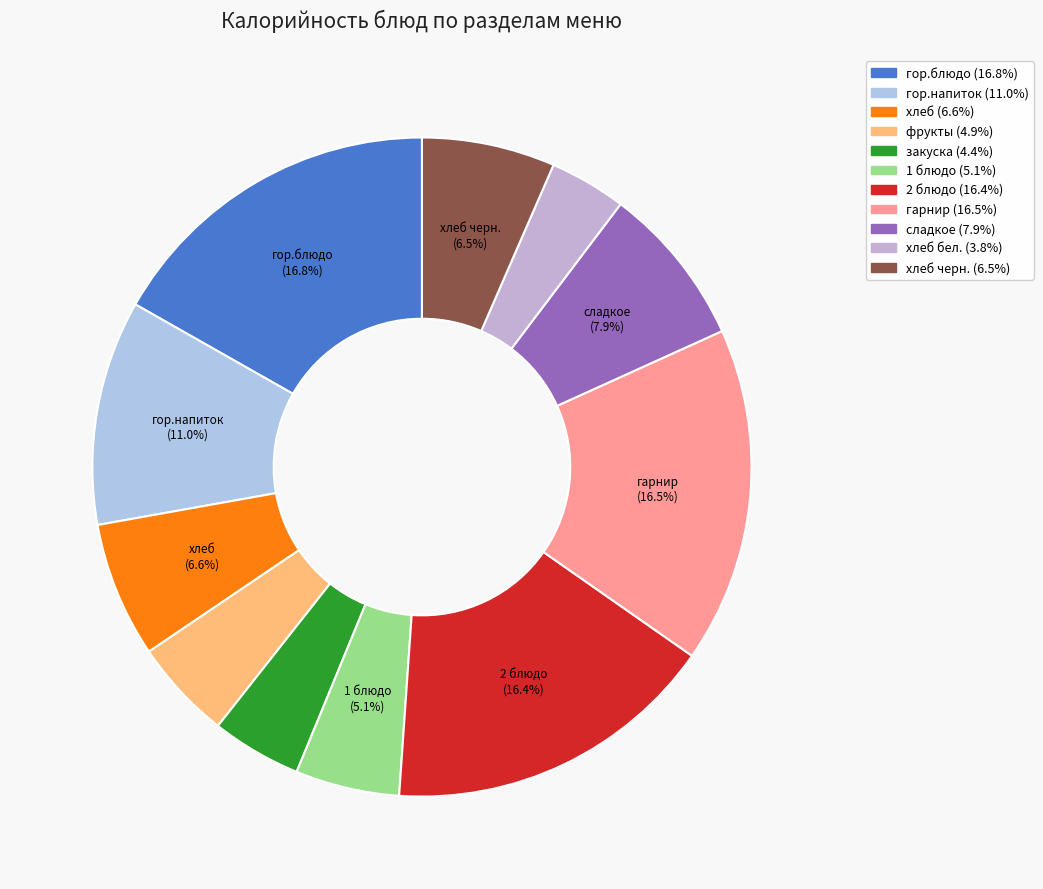

Count the number of slices in the pie.

11